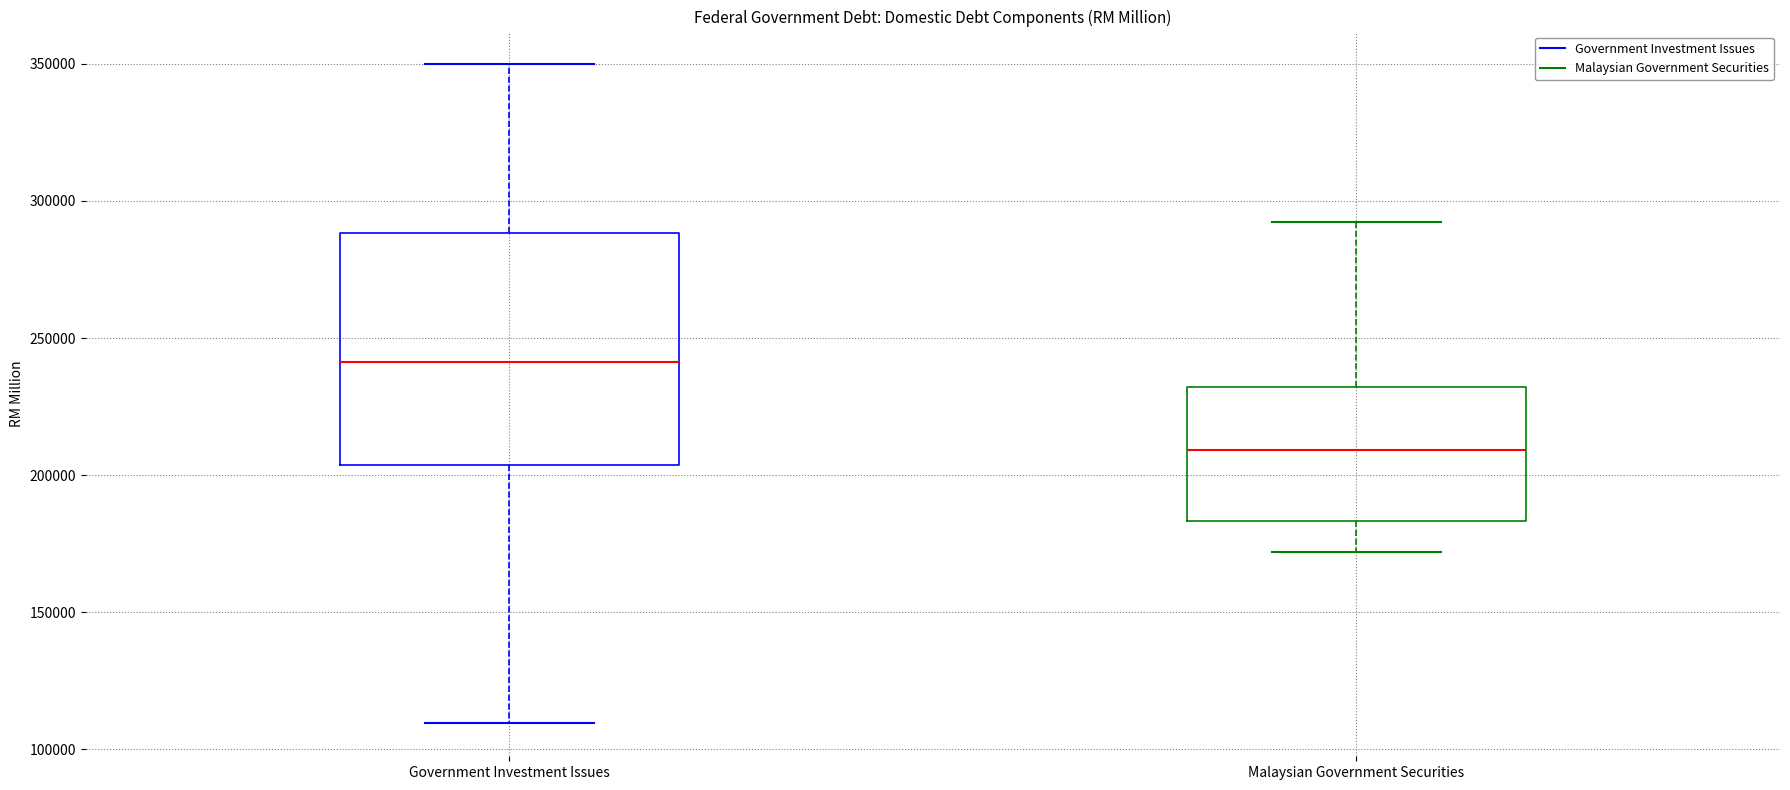

Reading left to right, read every box against the y-axis: the position of its median line, the range the box covers, and the ends of its whiskers. The values are not printed on the chart, so give them approximately, as read against the axis.

Government Investment Issues: median 240000, box 205000 to 290000, whiskers 110000 to 350000
Malaysian Government Securities: median 210000, box 185000 to 230000, whiskers 170000 to 290000